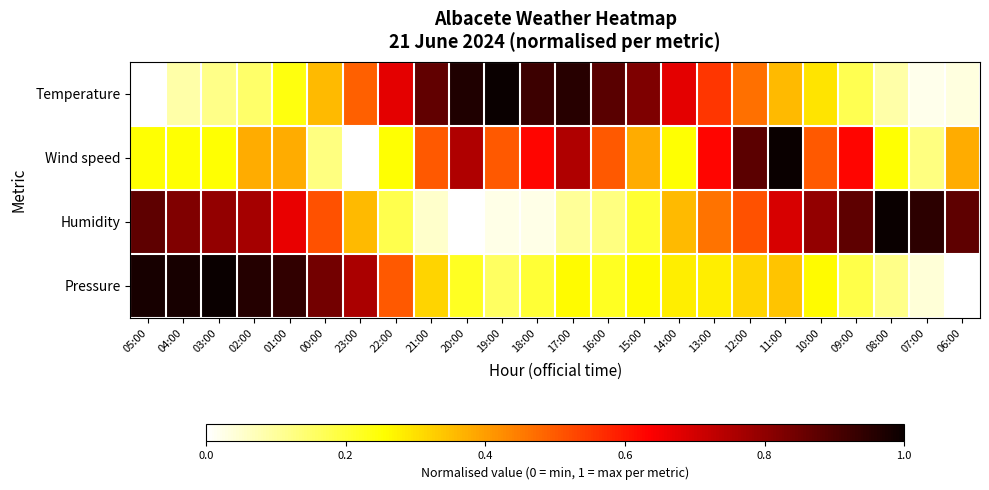

Between 20:00 and 12:00, which series saw the biggest shift?

Humidity